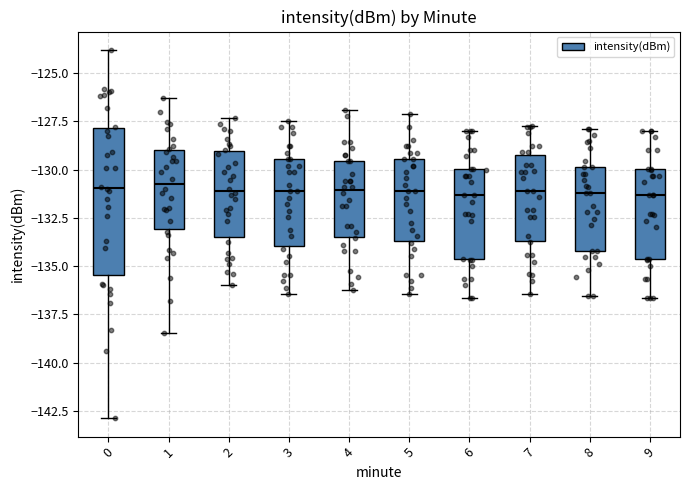

Where does the upper whisker of the box at x = 7 end on the y-axis? The values are not printed on the chart, so give them approximately, as read against the axis.

-128.0